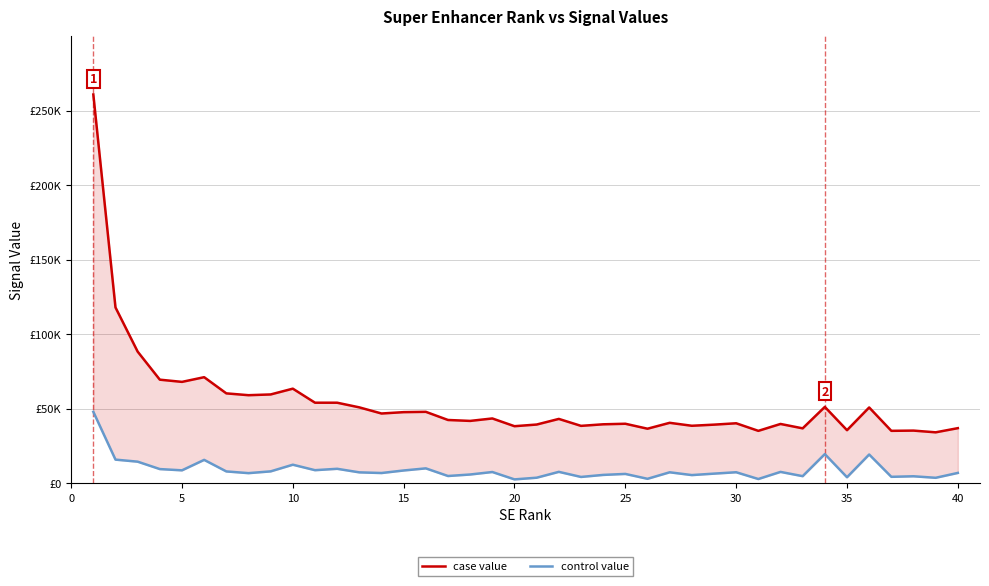

Which series has the largest total across all categories?

case value